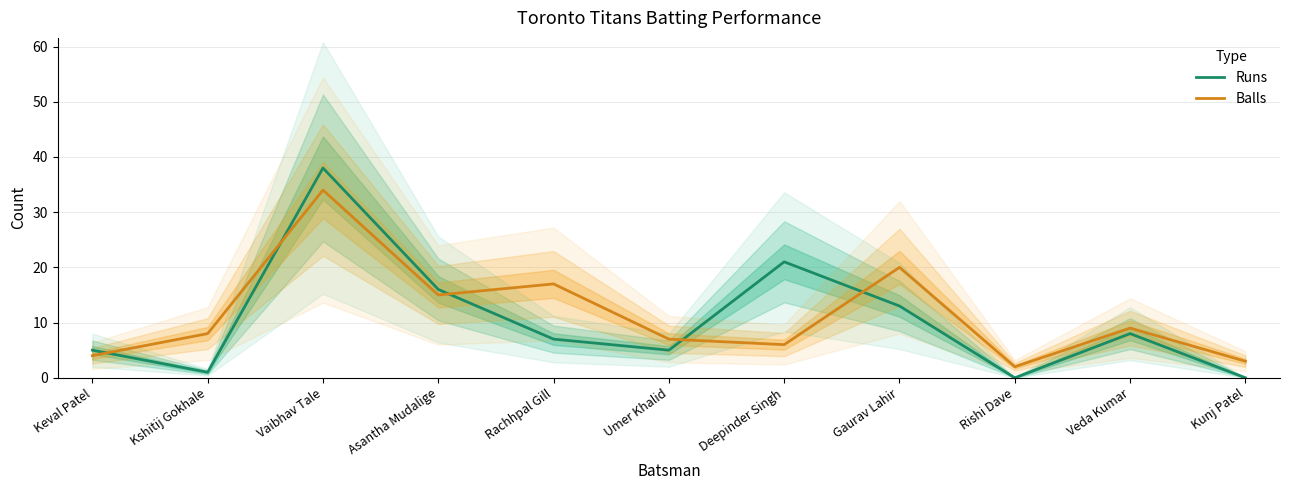

What is the sum of all Balls values?

125